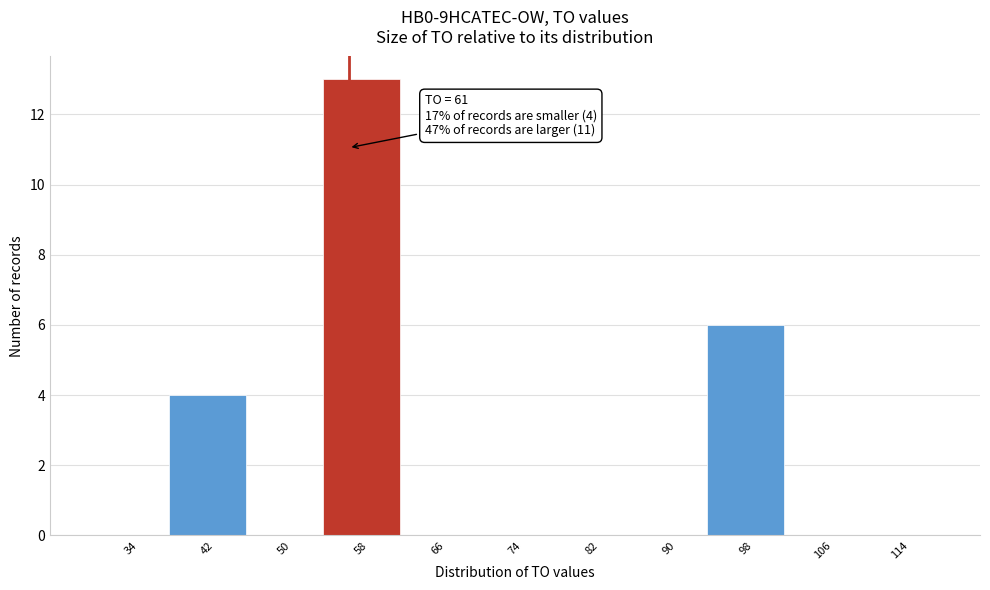

Reading left to right, extract all data points from this chart.

34=0	42=4	50=0	58=13	66=0	74=0	82=0	90=0	98=6	106=0	114=0